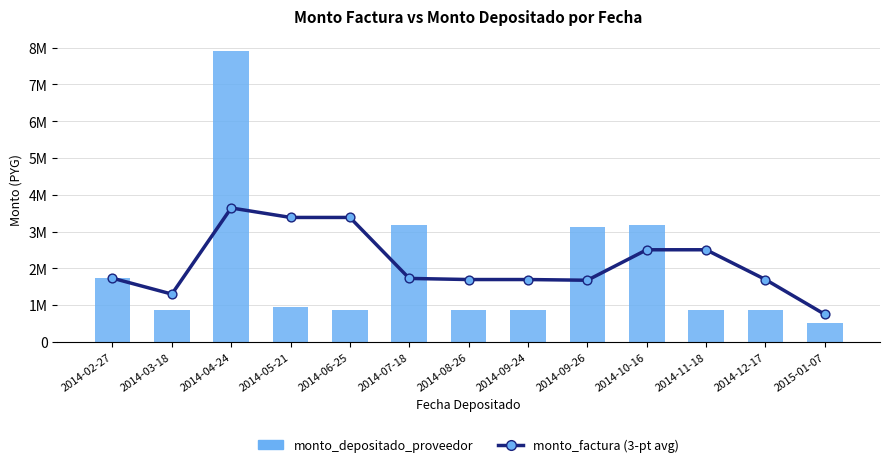

What is the total value across all series at 2014-08-26?

2557984.0